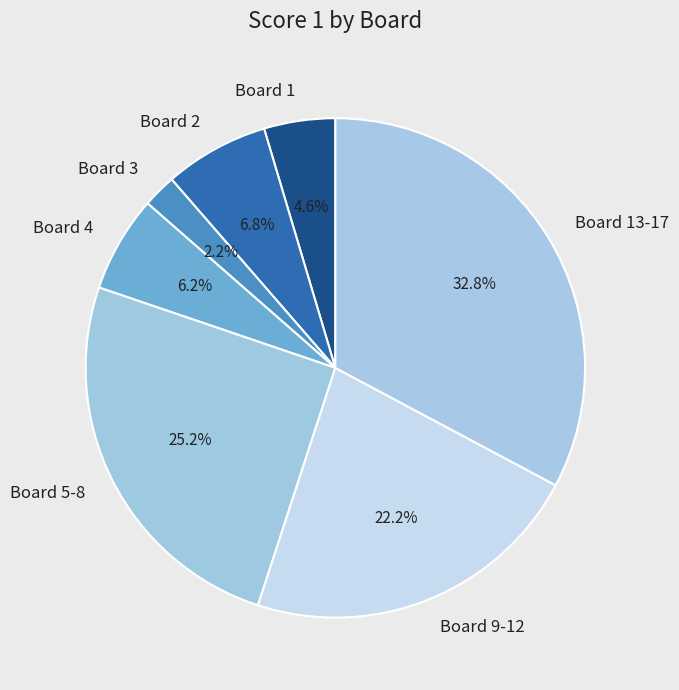

Count the number of slices in the pie.

7